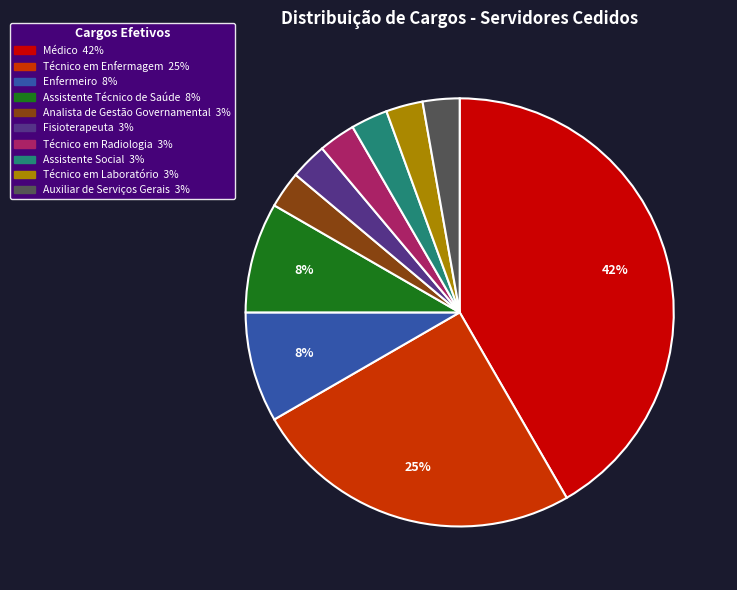

Count the number of slices in the pie.

10